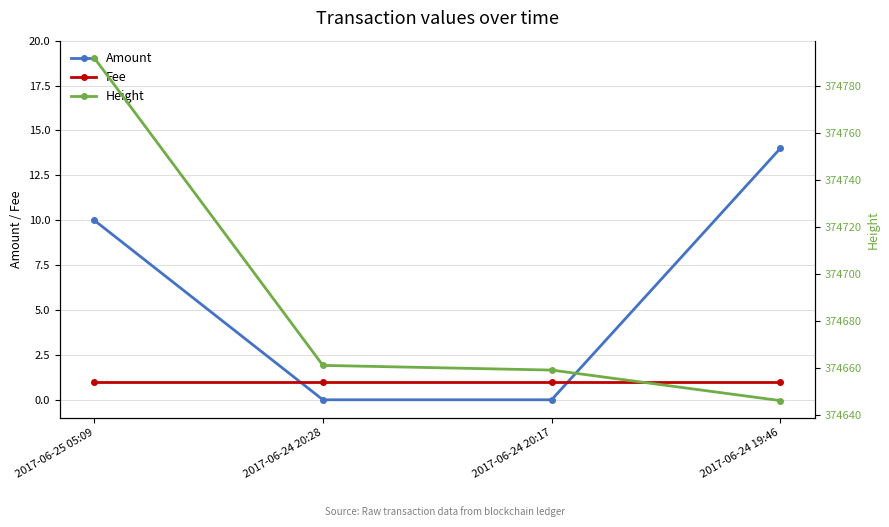

What are all the series names shown in the legend?

Amount, Fee, Height